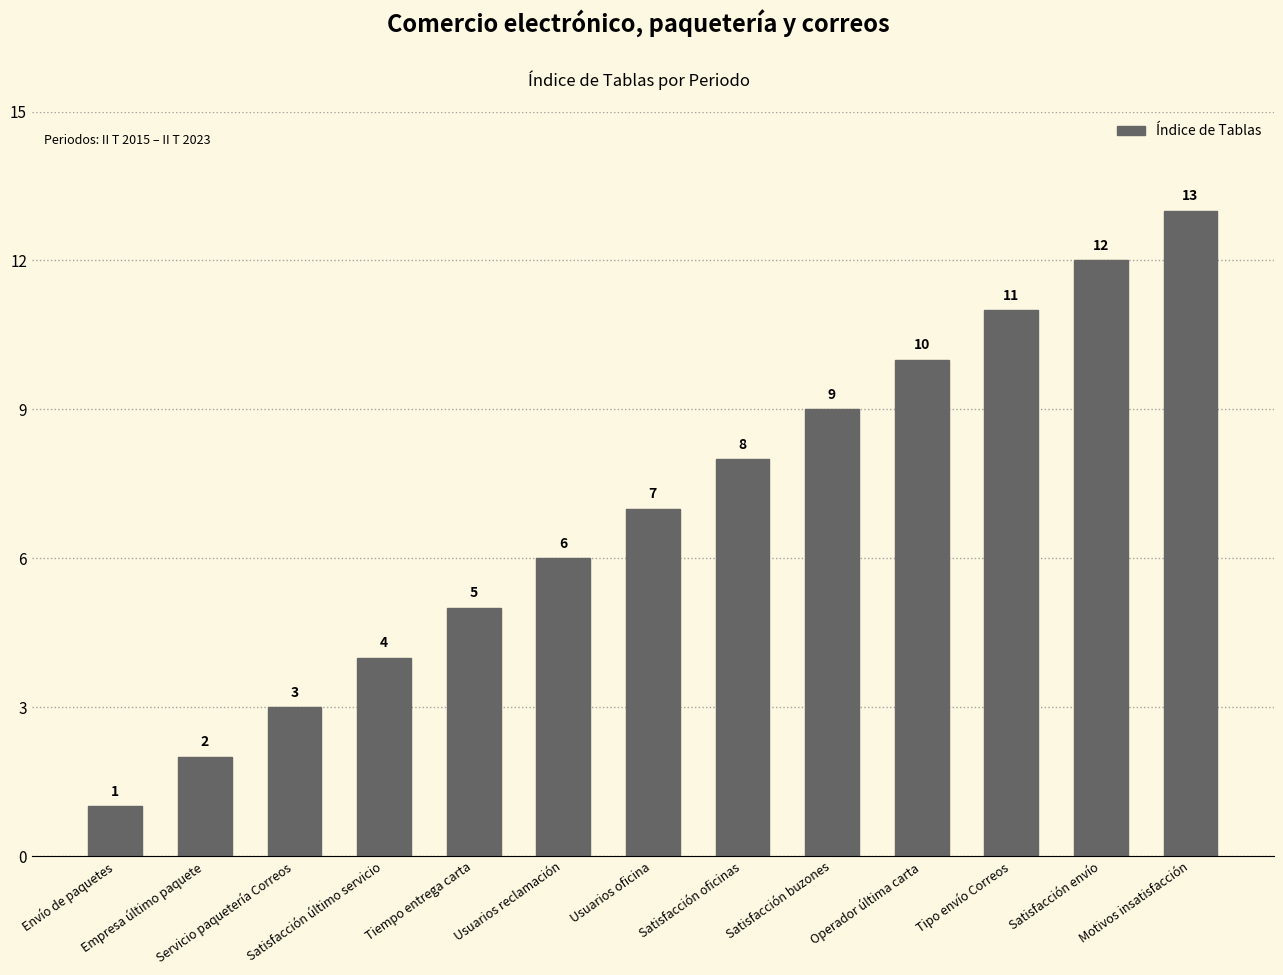

Is it true that the value at Operador última carta is 17?

False